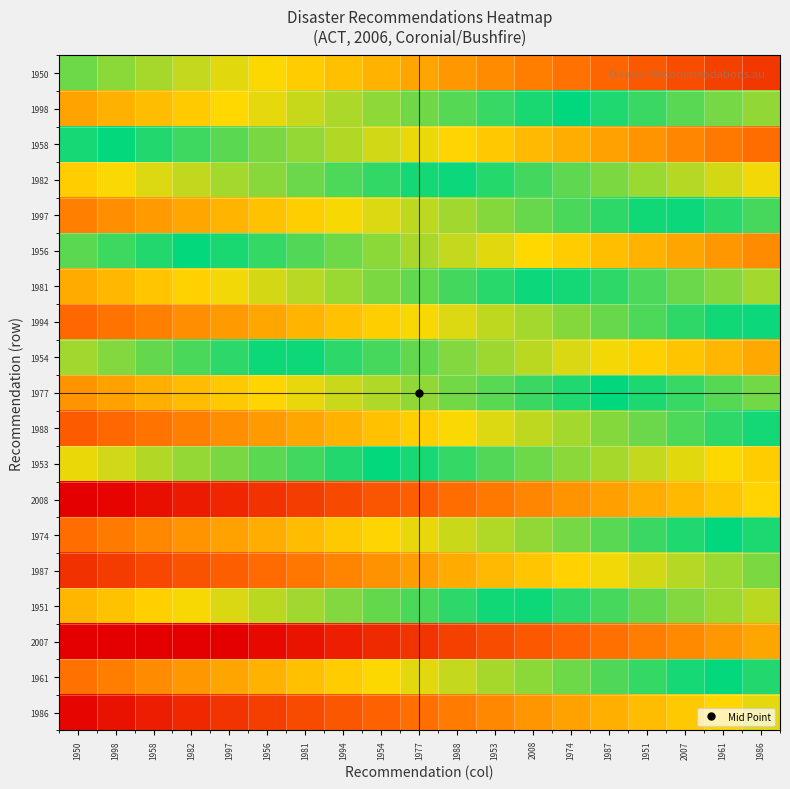

Which category has the highest value across all series?

1950